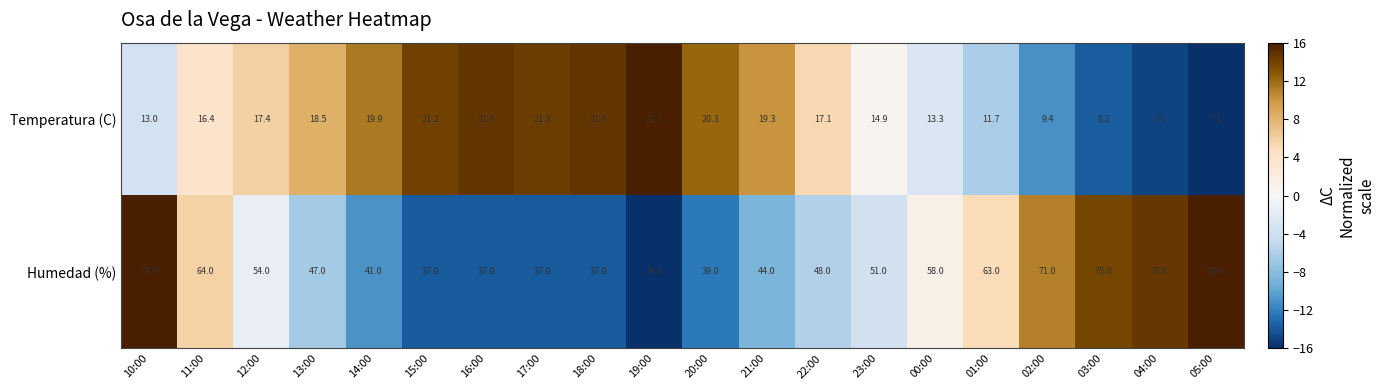

List the series in order of their peak value, highest first.

Humedad (%), Temperatura (C)